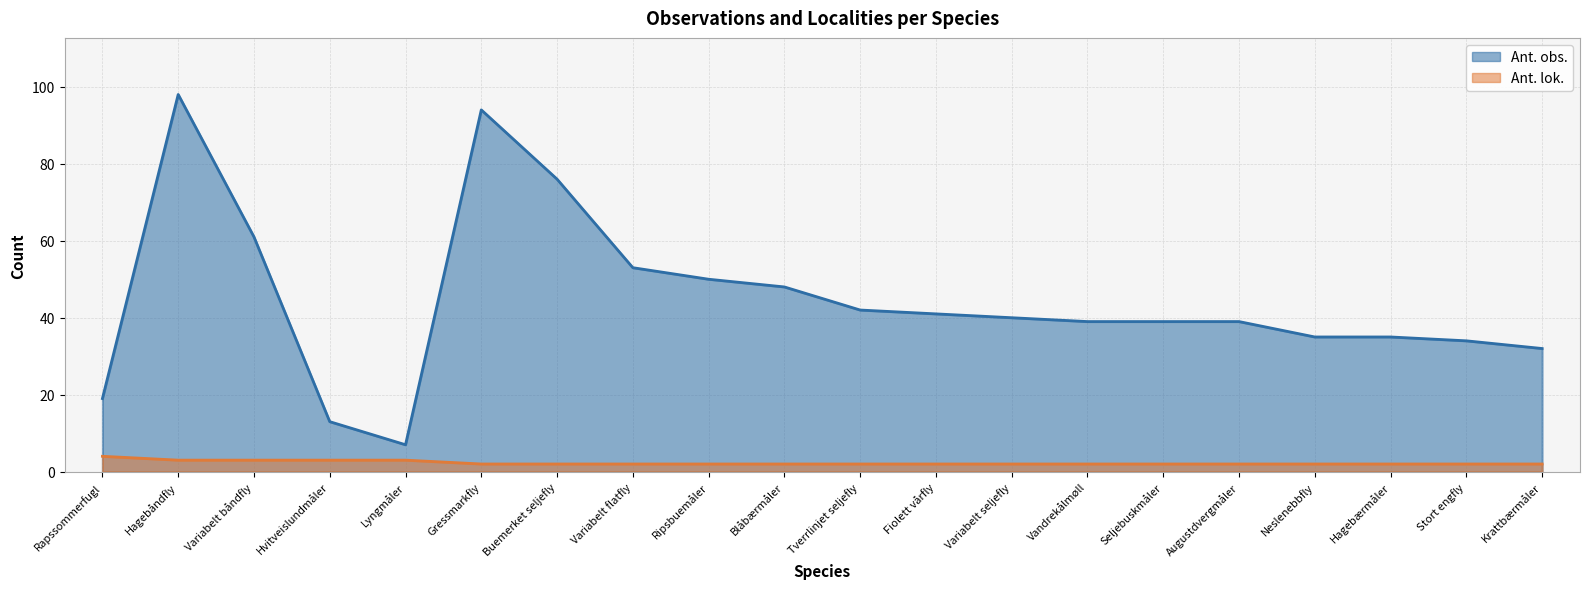

Reading right to left, list all the values displayed in this chart.

Ant. obs.: 32	34	35	35	39	39	39	40	41	42	48	50	53	76	94	7	13	61	98	19
Ant. lok.: 2	2	2	2	2	2	2	2	2	2	2	2	2	2	2	3	3	3	3	4